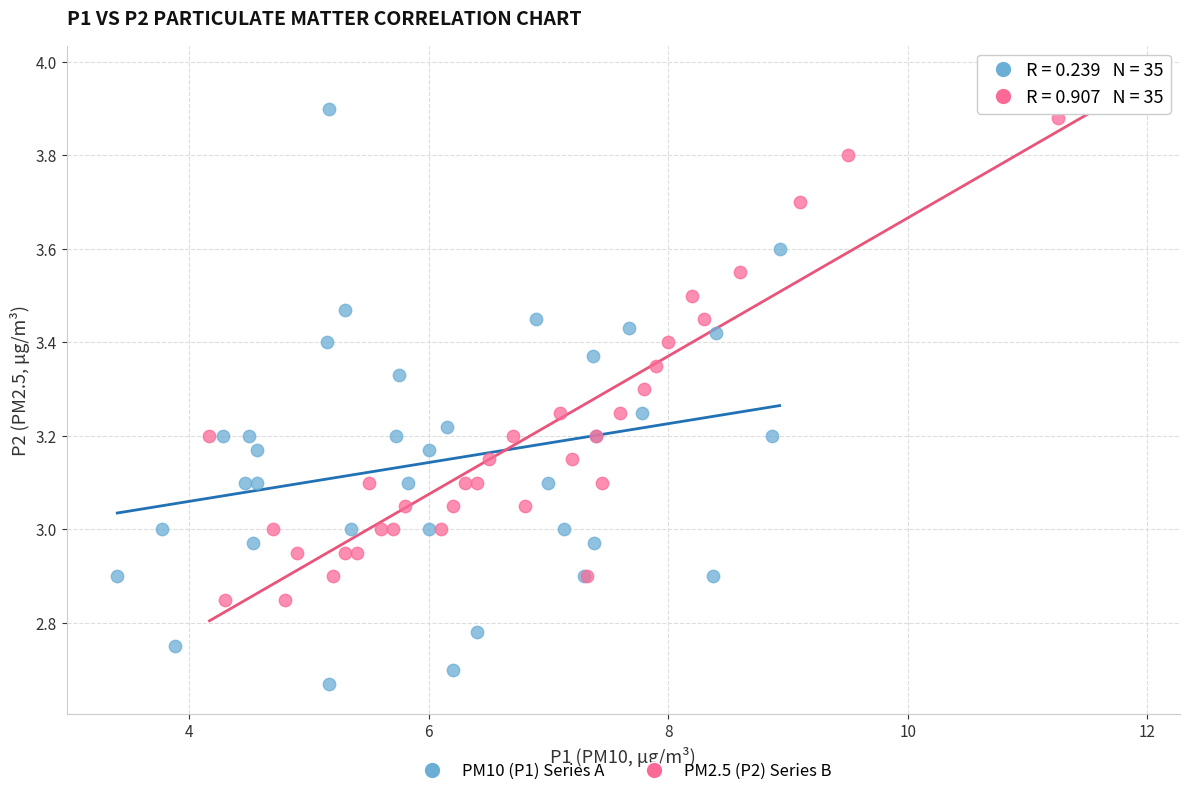

What are all the series names shown in the legend?

PM10 (P1) Series A, PM2.5 (P2) Series B